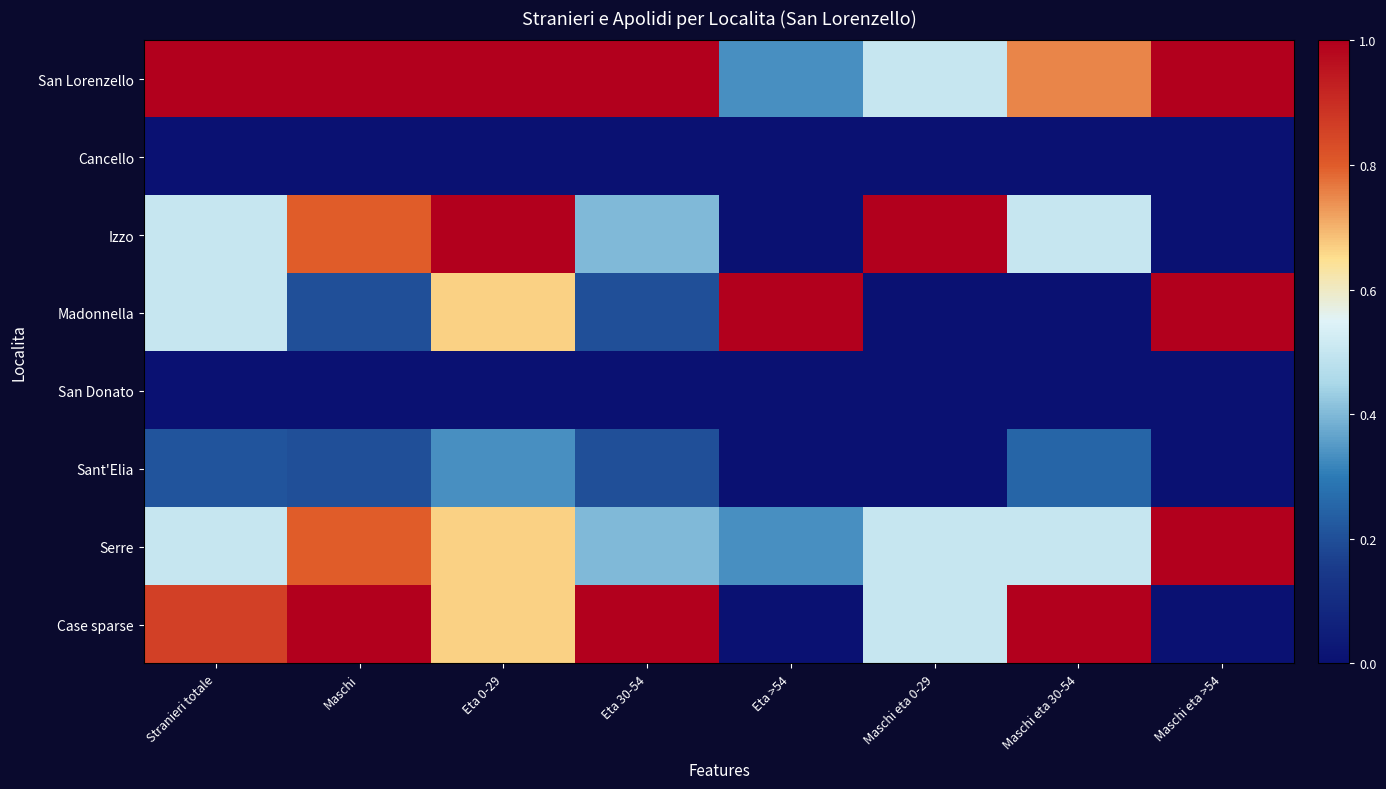

Reading left to right, list all the values displayed in this chart.

San Lorenzello: Stranieri totale=1.0	Maschi=1.0	Eta 0-29=1.0	Eta 30-54=1.0	Eta >54=0.3	Maschi eta 0-29=0.5	Maschi eta 30-54=0.8	Maschi eta >54=1.0
Cancello: Stranieri totale=0.0	Maschi=0.0	Eta 0-29=0.0	Eta 30-54=0.0	Eta >54=0.0	Maschi eta 0-29=0.0	Maschi eta 30-54=0.0	Maschi eta >54=0.0
Izzo: Stranieri totale=0.5	Maschi=0.8	Eta 0-29=1.0	Eta 30-54=0.4	Eta >54=0.0	Maschi eta 0-29=1.0	Maschi eta 30-54=0.5	Maschi eta >54=0.0
Madonnella: Stranieri totale=0.5	Maschi=0.2	Eta 0-29=0.7	Eta 30-54=0.2	Eta >54=1.0	Maschi eta 0-29=0.0	Maschi eta 30-54=0.0	Maschi eta >54=1.0
San Donato: Stranieri totale=0.0	Maschi=0.0	Eta 0-29=0.0	Eta 30-54=0.0	Eta >54=0.0	Maschi eta 0-29=0.0	Maschi eta 30-54=0.0	Maschi eta >54=0.0
Sant'Elia: Stranieri totale=0.2	Maschi=0.2	Eta 0-29=0.3	Eta 30-54=0.2	Eta >54=0.0	Maschi eta 0-29=0.0	Maschi eta 30-54=0.2	Maschi eta >54=0.0
Serre: Stranieri totale=0.5	Maschi=0.8	Eta 0-29=0.7	Eta 30-54=0.4	Eta >54=0.3	Maschi eta 0-29=0.5	Maschi eta 30-54=0.5	Maschi eta >54=1.0
Case sparse: Stranieri totale=0.9	Maschi=1.0	Eta 0-29=0.7	Eta 30-54=1.0	Eta >54=0.0	Maschi eta 0-29=0.5	Maschi eta 30-54=1.0	Maschi eta >54=0.0